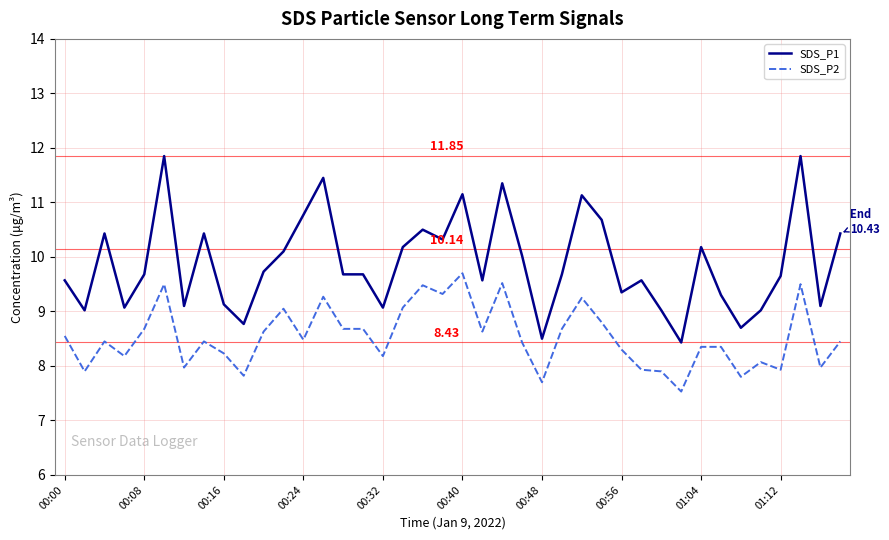

Which series has the largest total across all categories?

SDS_P1